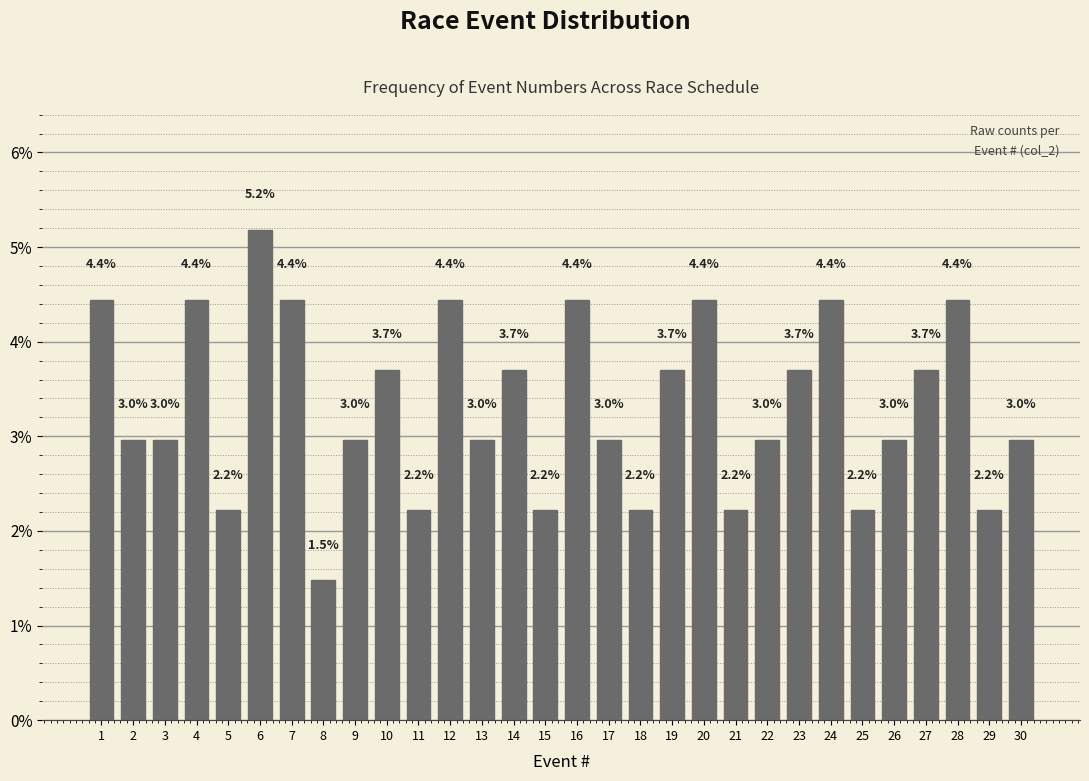

Reading left to right, list all the values displayed in this chart.

1=4.4	2=3.0	3=3.0	4=4.4	5=2.2	6=5.2	7=4.4	8=1.5	9=3.0	10=3.7	11=2.2	12=4.4	13=3.0	14=3.7	15=2.2	16=4.4	17=3.0	18=2.2	19=3.7	20=4.4	21=2.2	22=3.0	23=3.7	24=4.4	25=2.2	26=3.0	27=3.7	28=4.4	29=2.2	30=3.0